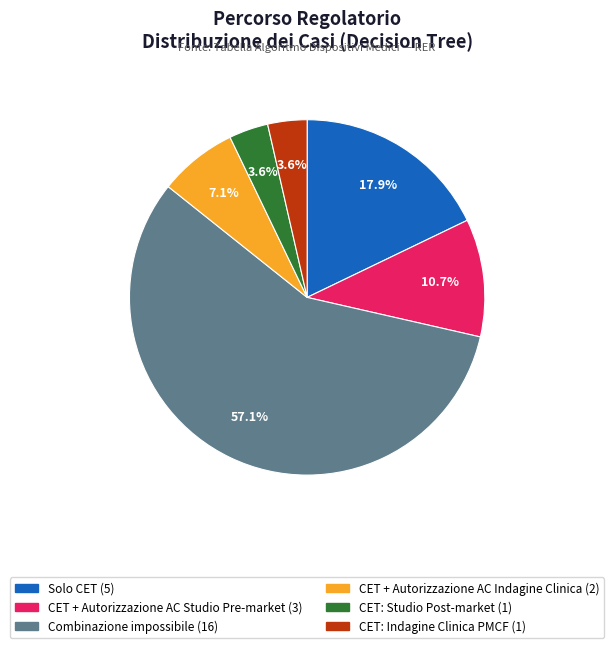

Is it true that CET + Autorizzazione AC Studio Pre-market is 11% of the pie?

True